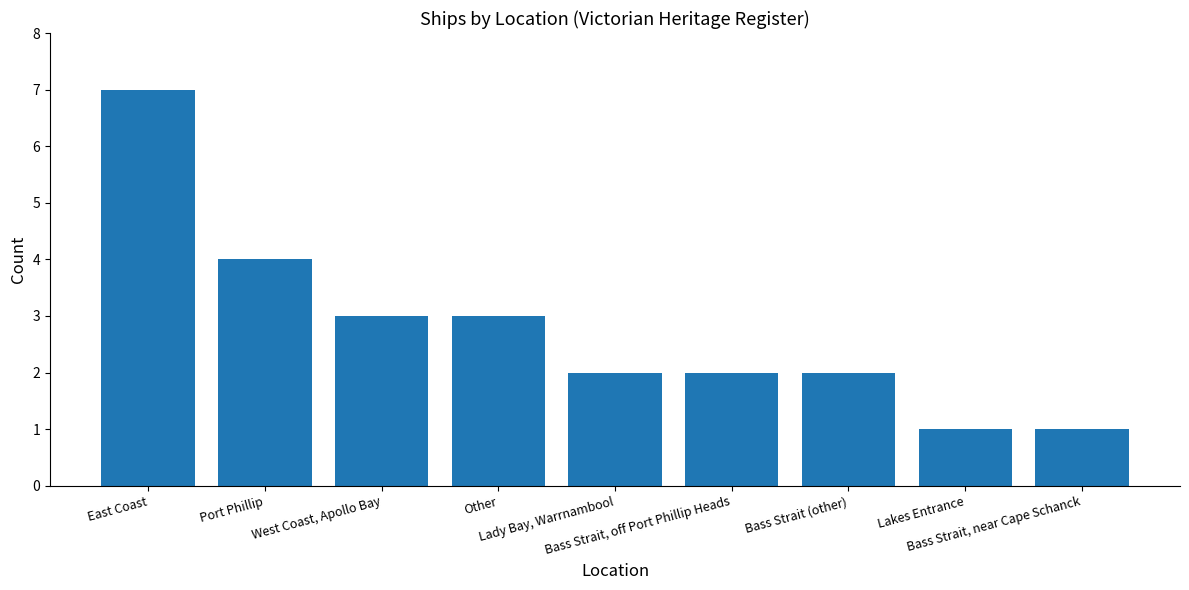

What is the greatest value displayed?

7